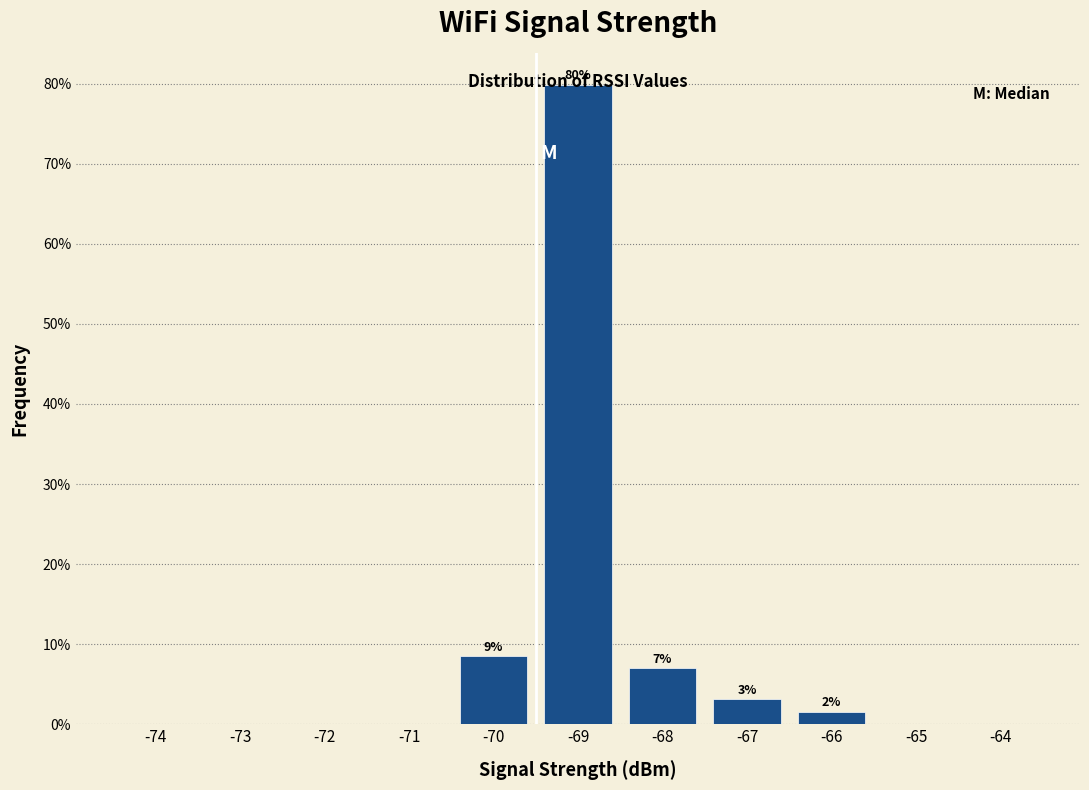

What is the maximum value shown in the chart?

79.8